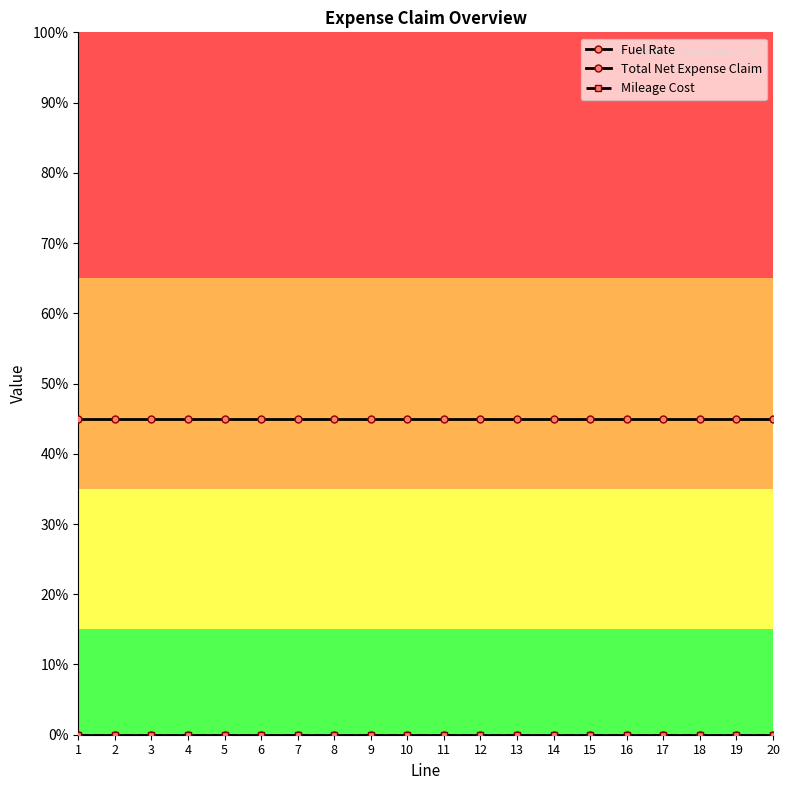

Reading left to right, what are all the values shown in this chart?

Fuel Rate: 1=0.5	2=0.5	3=0.5	4=0.5	5=0.5	6=0.5	7=0.5	8=0.5	9=0.5	10=0.5	11=0.5	12=0.5	13=0.5	14=0.5	15=0.5	16=0.5	17=0.5	18=0.5	19=0.5	20=0.5
Total Net Expense Claim: 1=0.0	2=0.0	3=0.0	4=0.0	5=0.0	6=0.0	7=0.0	8=0.0	9=0.0	10=0.0	11=0.0	12=0.0	13=0.0	14=0.0	15=0.0	16=0.0	17=0.0	18=0.0	19=0.0	20=0.0
Mileage Cost: 1=0.0	2=0.0	3=0.0	4=0.0	5=0.0	6=0.0	7=0.0	8=0.0	9=0.0	10=0.0	11=0.0	12=0.0	13=0.0	14=0.0	15=0.0	16=0.0	17=0.0	18=0.0	19=0.0	20=0.0